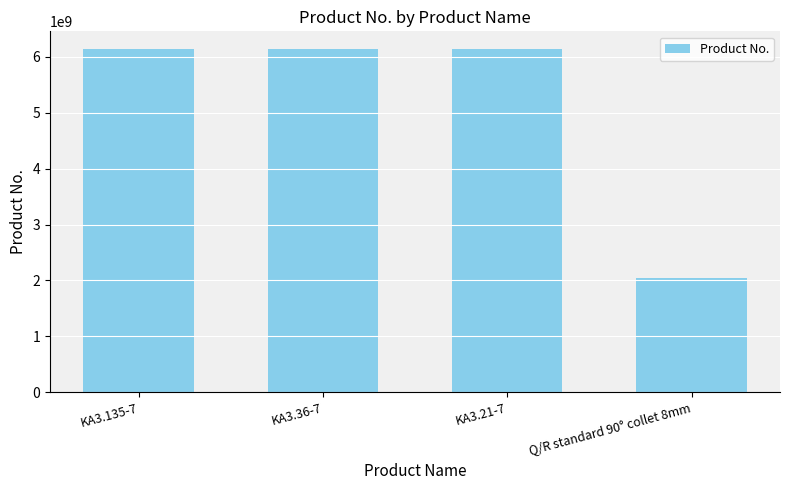

What position from the right is KA3.135-7?

4